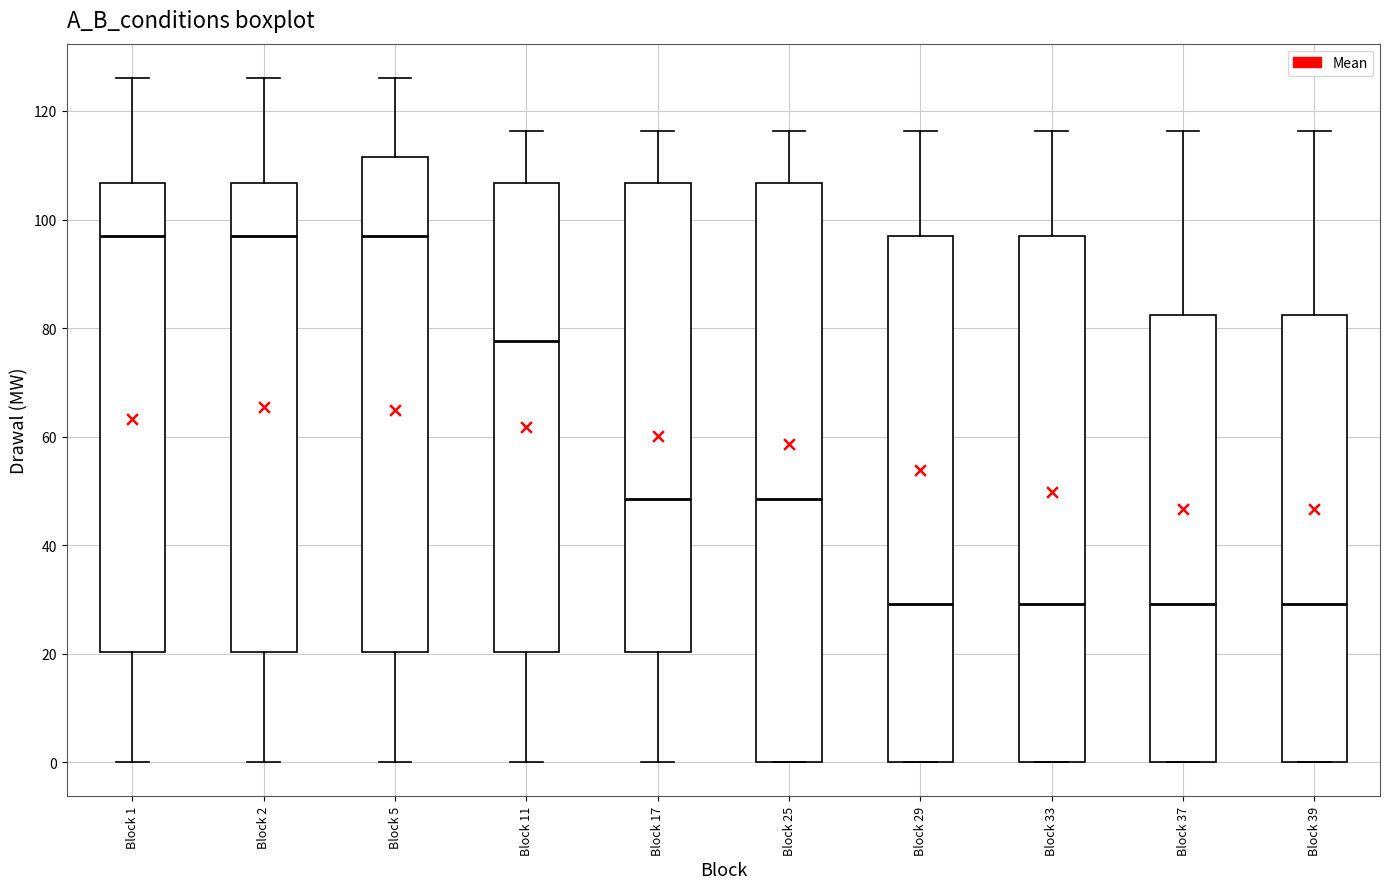

Reading left to right, transcribe this box plot: for each box, give where its median line is, the range the box spans, and where its two whiskers end, as read against the y-axis. The values are not printed on the chart, so give them approximately, as read against the axis.

Block 1: median 98, box 20 to 106, whiskers 0 to 126
Block 2: median 98, box 20 to 106, whiskers 0 to 126
Block 5: median 98, box 20 to 112, whiskers 0 to 126
Block 11: median 78, box 20 to 106, whiskers 0 to 116
Block 17: median 48, box 20 to 106, whiskers 0 to 116
Block 25: median 48, box 0 to 106, whiskers 0 to 116
Block 29: median 30, box 0 to 98, whiskers 0 to 116
Block 33: median 30, box 0 to 98, whiskers 0 to 116
Block 37: median 30, box 0 to 82, whiskers 0 to 116
Block 39: median 30, box 0 to 82, whiskers 0 to 116